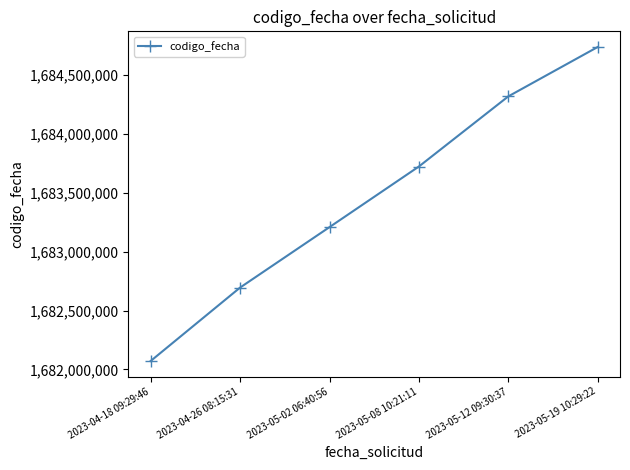

What is the change in value from 2023-04-18 09:29:46 to 2023-05-19 10:29:22?

+2666471